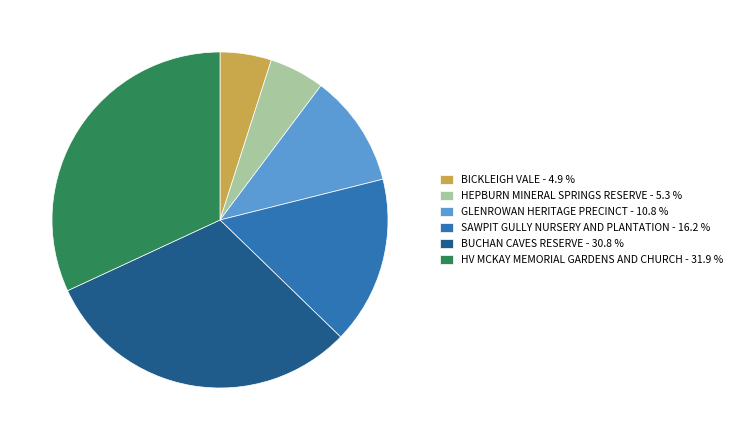

Is it true that SAWPIT GULLY NURSERY AND PLANTATION is 10% of the pie?

False